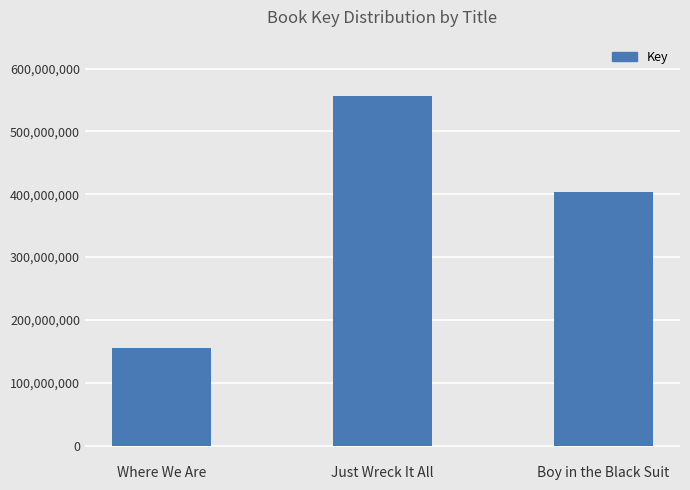

What is the sum of all values?

1114869834